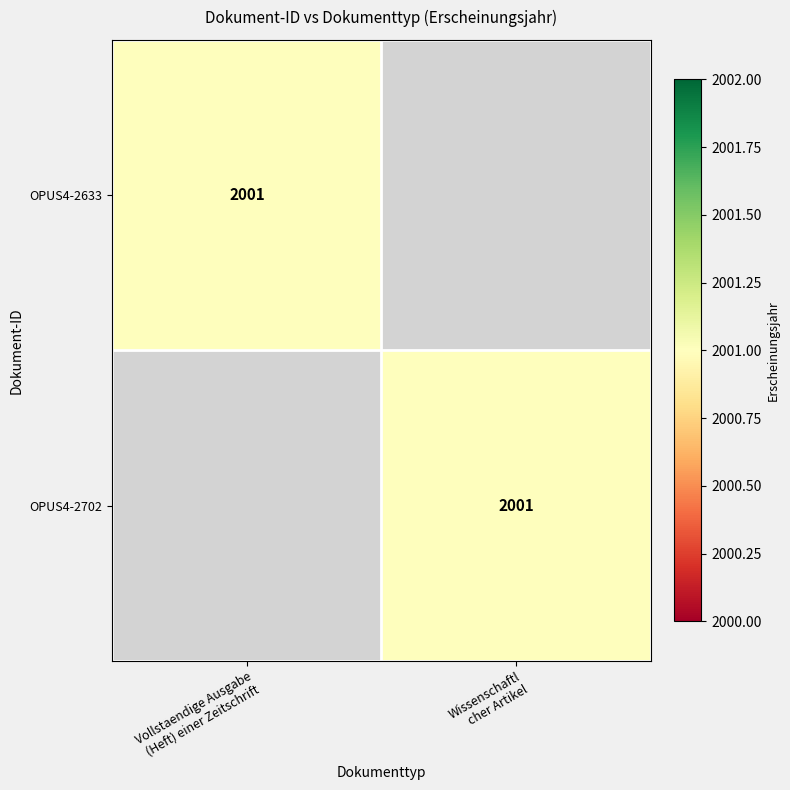

Is it true that OPUS4-2702 equals 2001 at Wissenschaftl cher Artikel?

True